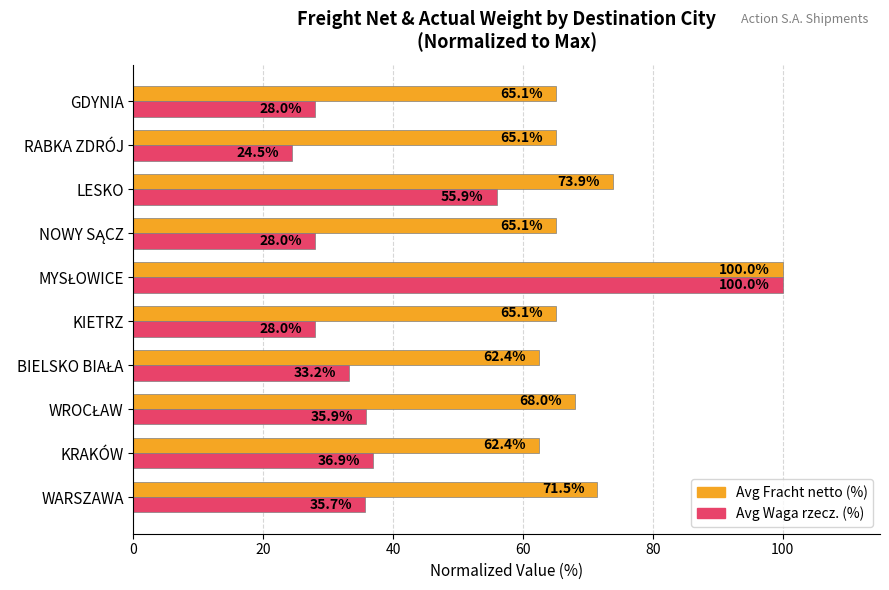

Rank the series by their average value, from highest to lowest.

Avg Fracht netto (%), Avg Waga rzecz. (%)